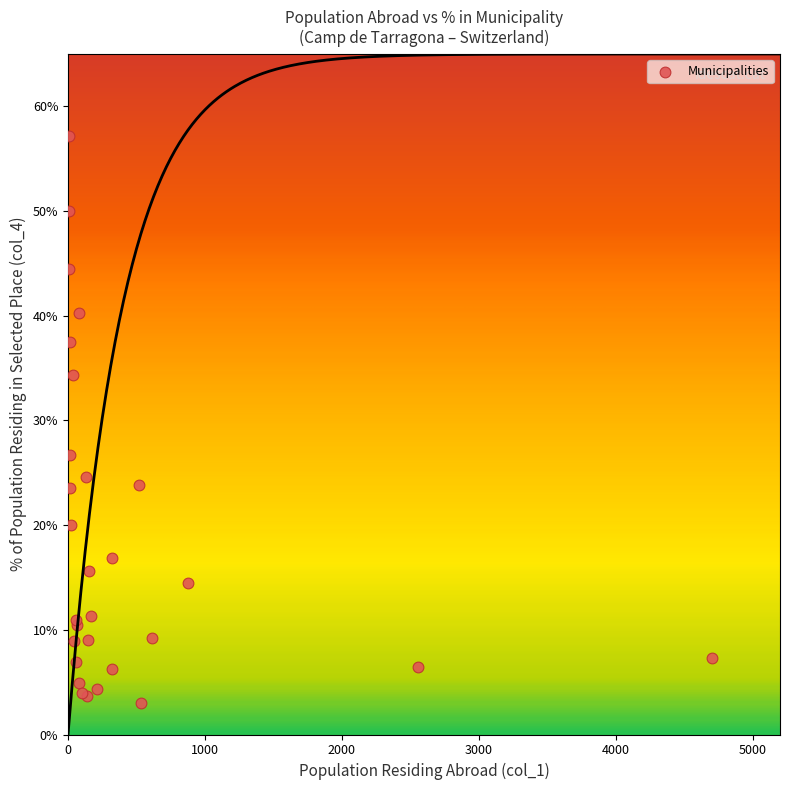

What Y value in the scatter plot is closest to 30?

26.7